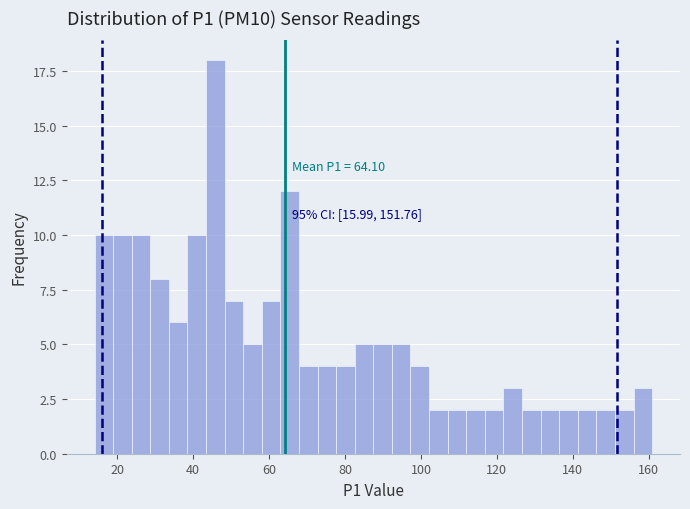

Read against the x-axis, roughly where is the centre of the tallest bar?

46